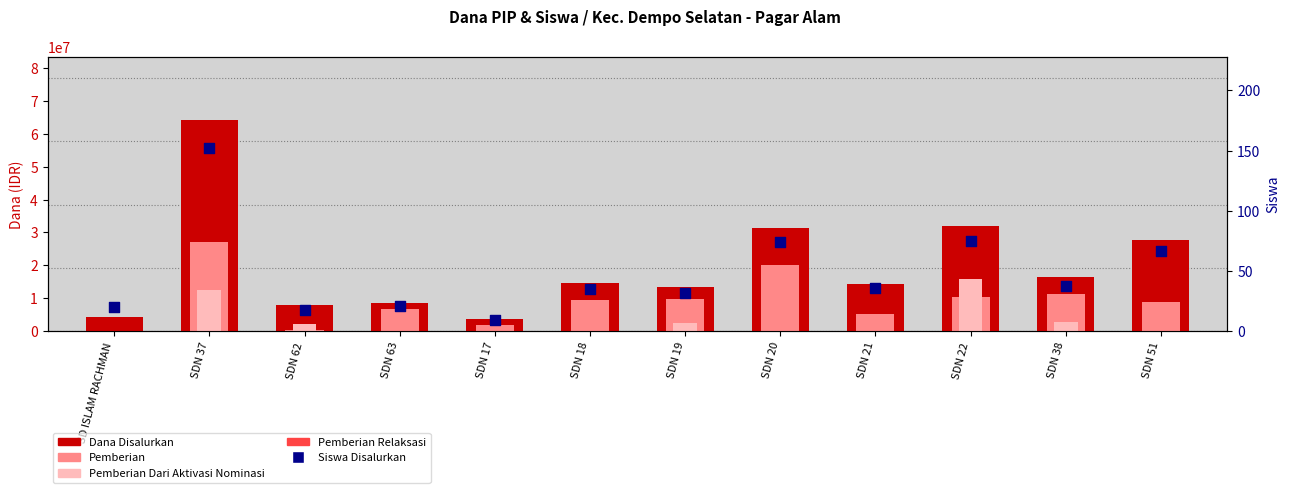

What are all the series names shown in the legend?

Dana Disalurkan, Pemberian, Pemberian Dari Aktivasi Nominasi, Siswa Disalurkan